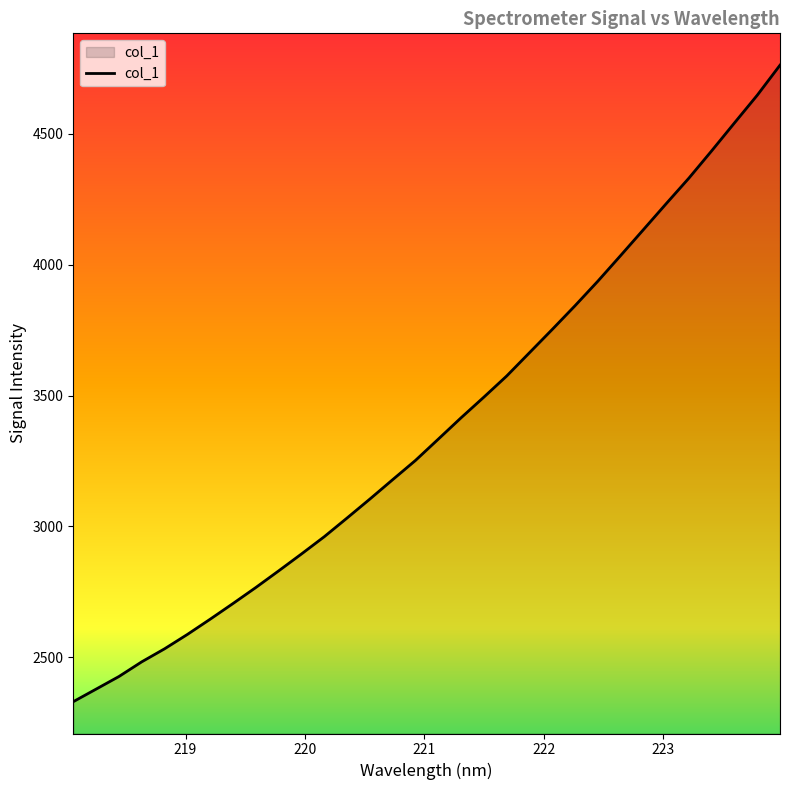

What is the average value?

3382.4